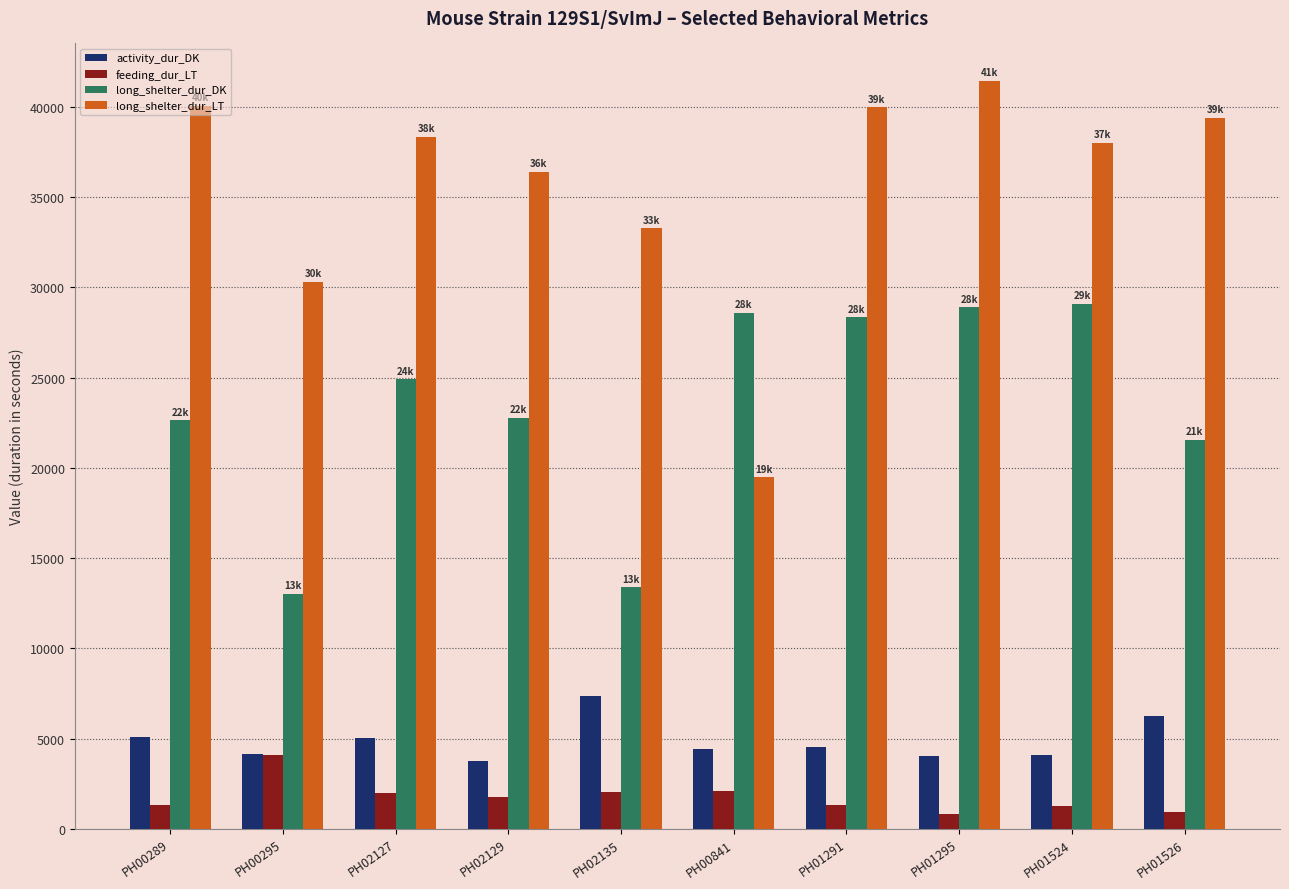

The feeding_dur_LT series shows 1293.1 at PH01291. True or false?

True